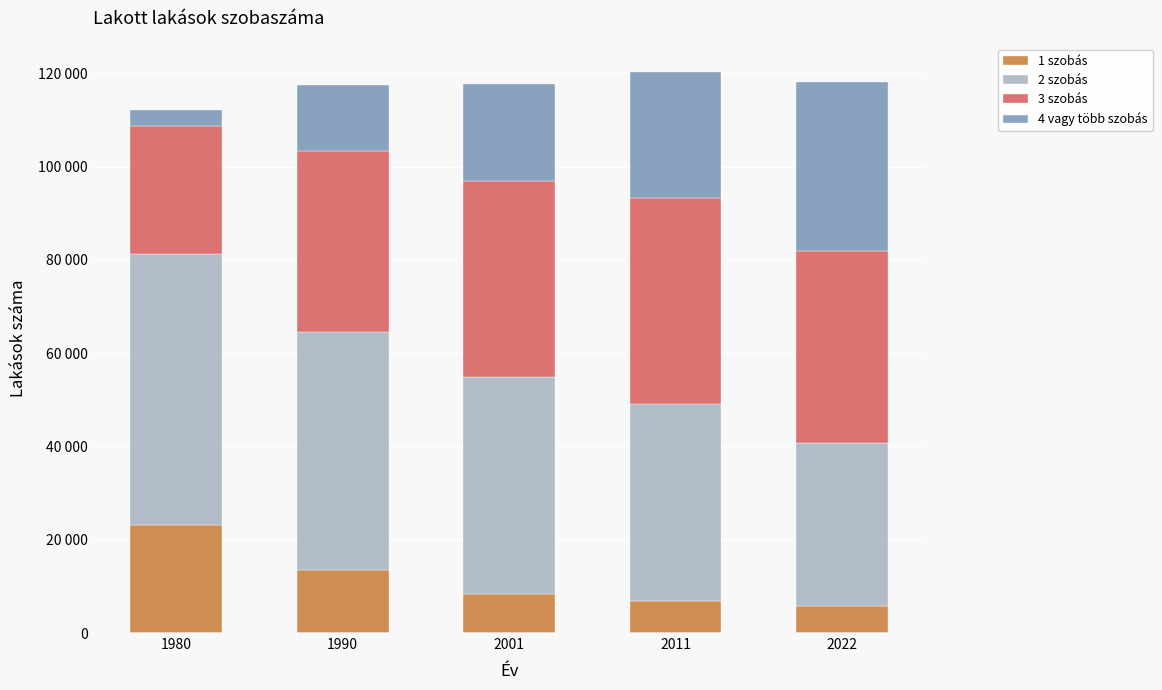

Which series changed the most between 2011 and 2022?

4 vagy több szobás